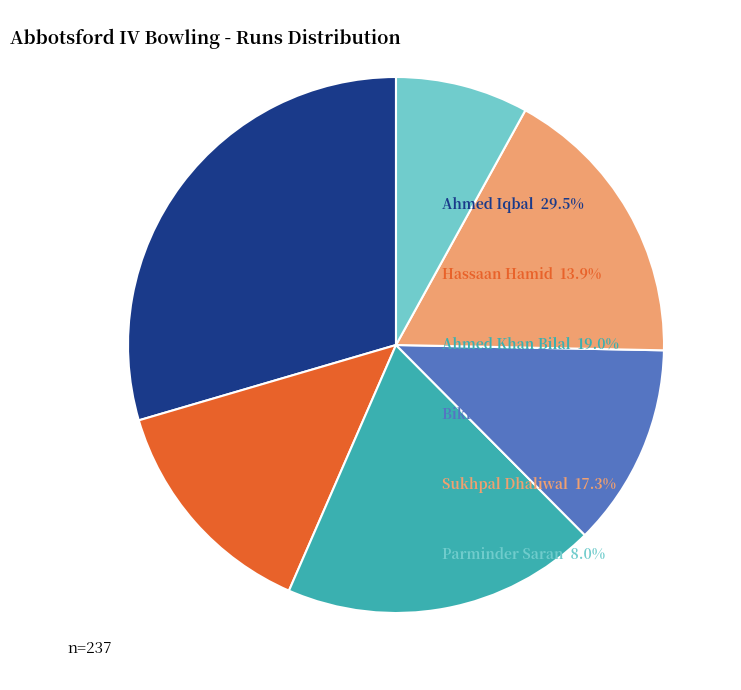

Count the number of slices in the pie.

6